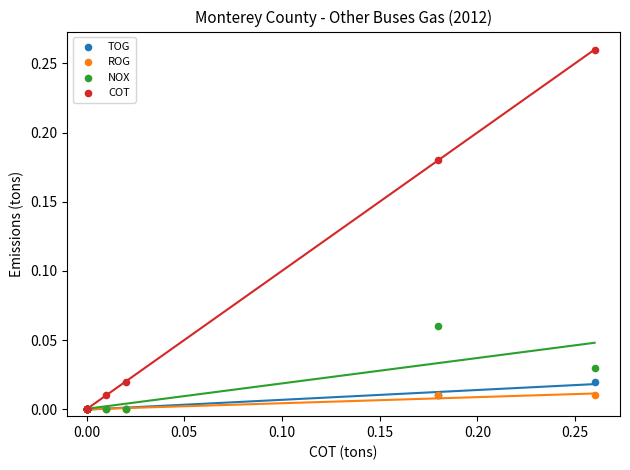

What are all the series names shown in the legend?

TOG, ROG, NOX, COT